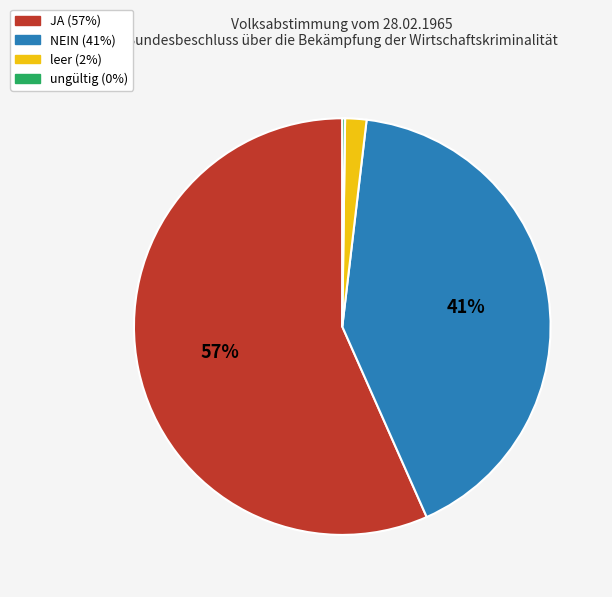

To the nearest percent, what is the average slice percentage?

25%